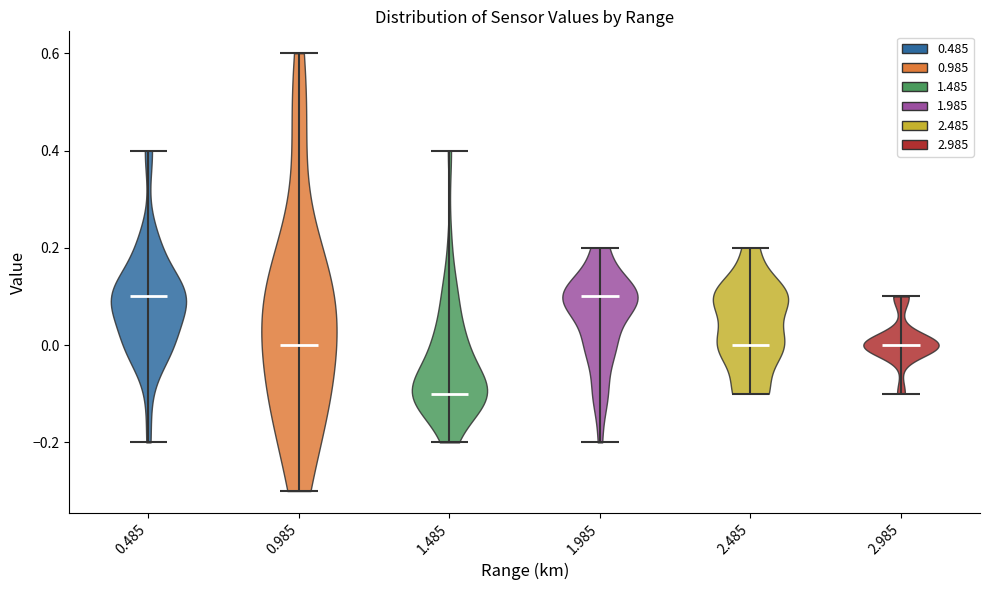

What is the lowest point the violin at x = 2.985 reaches on the y-axis? The values are not printed on the chart, so give them approximately, as read against the axis.

-0.1